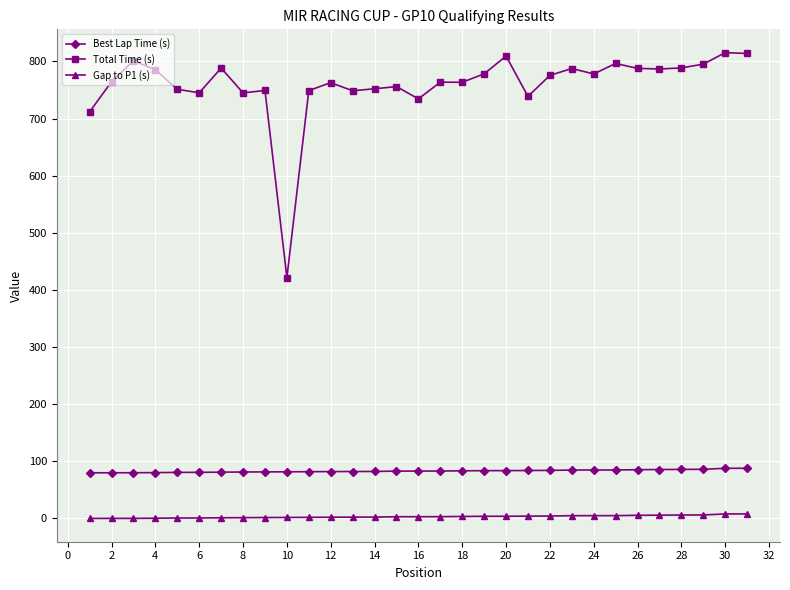

At how many categories does at least one series exceed 691?

30